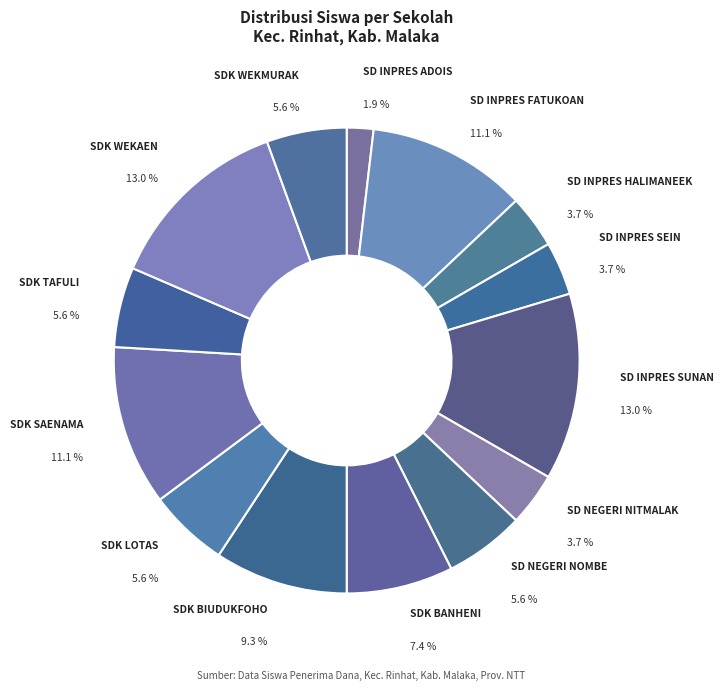

To the nearest percent, what is the average slice percentage?

7%